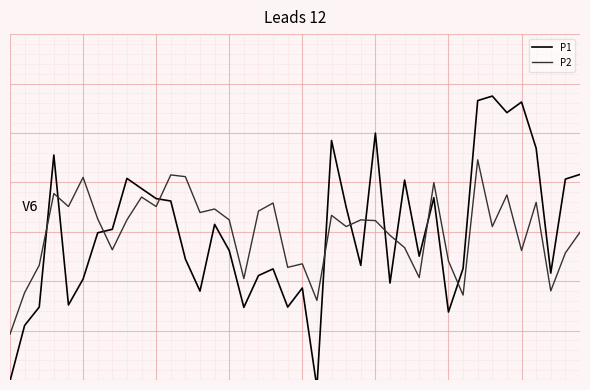

The P1 series shows 12.2 at 1. True or false?

False